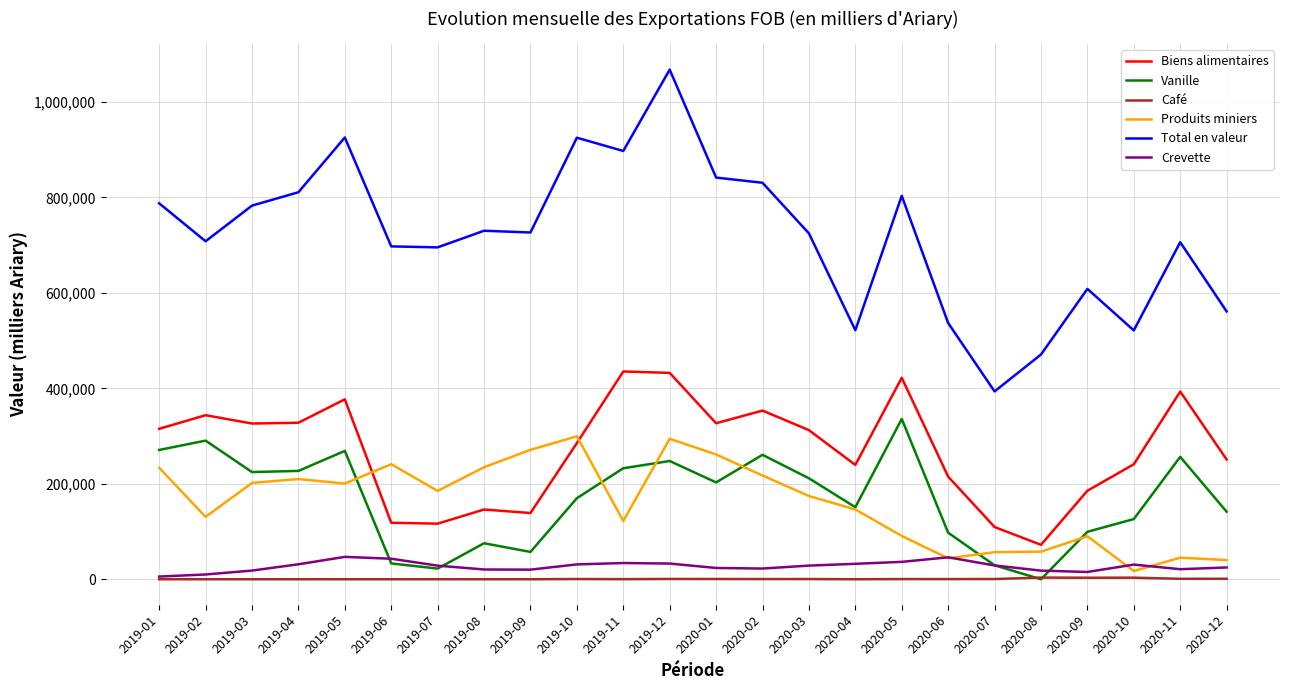

Between 2020-01 and 2020-06, which series saw the biggest shift?

Total en valeur